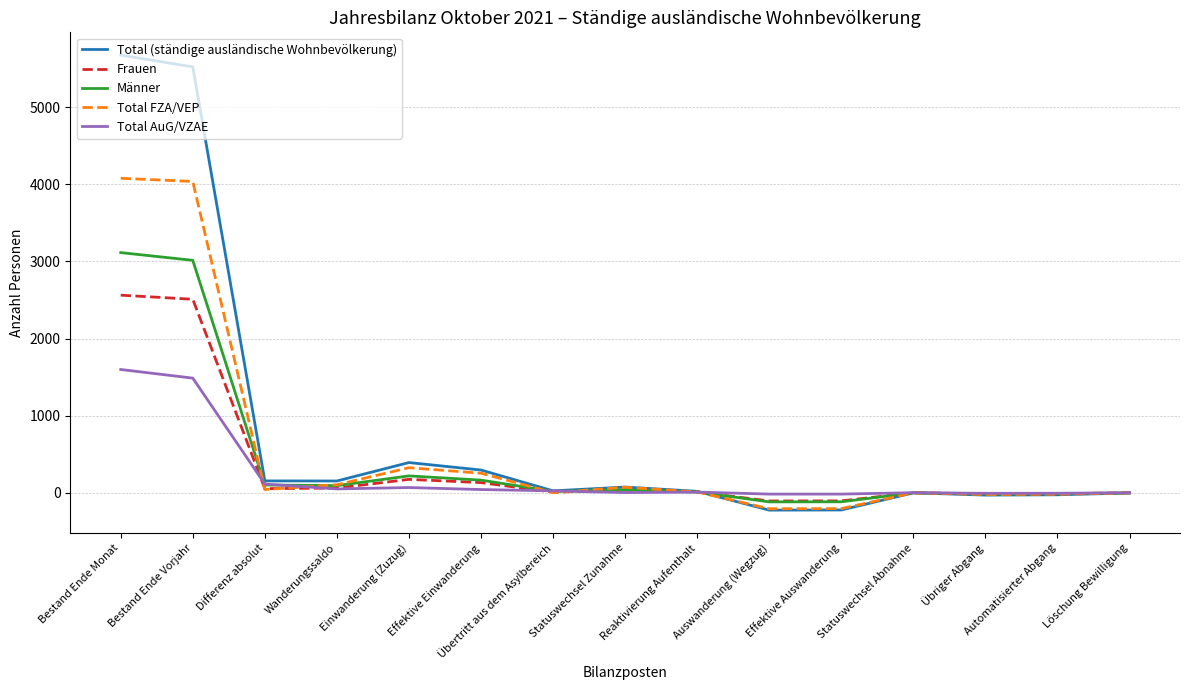

What is the total value across all series at Einwanderung (Zuzug)?

1173